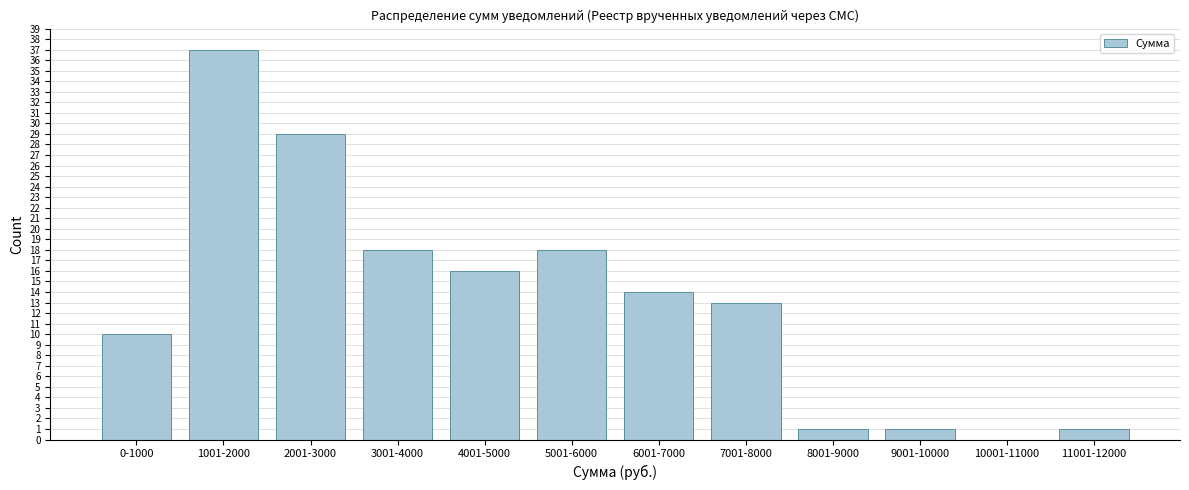

Reading left to right, list all the values displayed in this chart.

0-1000=10	1001-2000=37	2001-3000=29	3001-4000=18	4001-5000=16	5001-6000=18	6001-7000=14	7001-8000=13	8001-9000=1	9001-10000=1	10001-11000=0	11001-12000=1